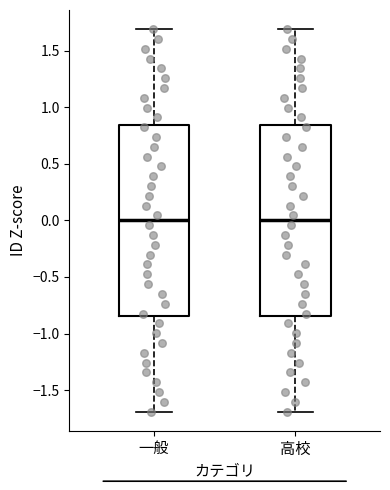

Reading left to right, transcribe this box plot: for each box, give where its median line is, the range the box spans, and where its two whiskers end, as read against the y-axis. The values are not printed on the chart, so give them approximately, as read against the axis.

一般: median 0.00, box -0.85 to 0.85, whiskers -1.70 to 1.70
高校: median 0.00, box -0.85 to 0.85, whiskers -1.70 to 1.70